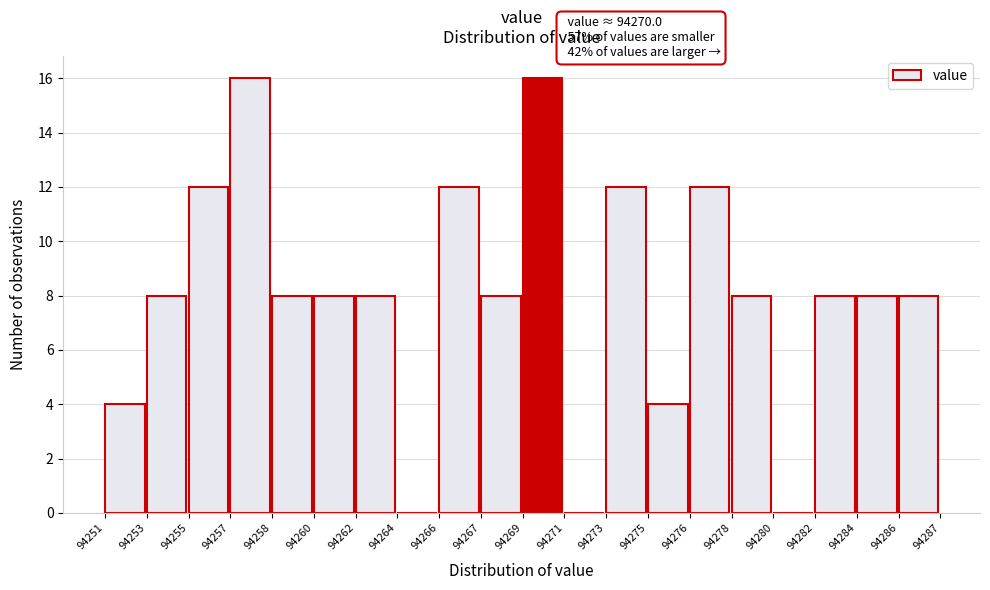

Reading right to left, list all the values displayed in this chart.

94286=8	94284=8	94282=8	94280=0	94278=8	94276=12	94275=4	94273=12	94271=0	94269=16	94267=8	94266=12	94264=0	94262=8	94260=8	94258=8	94257=16	94255=12	94253=8	94251=4